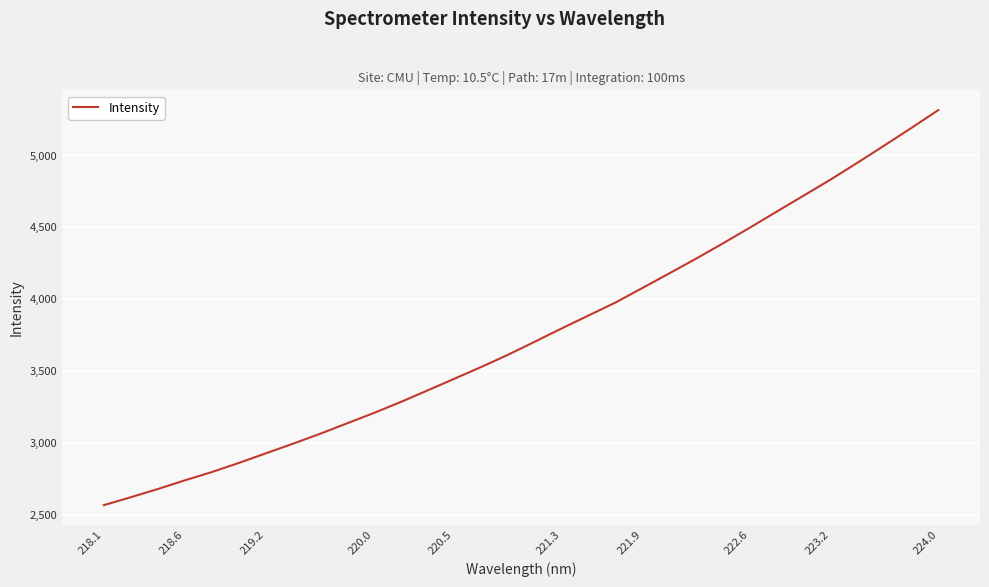

True or false: there are more than 2 points higher than both neighbors.

False